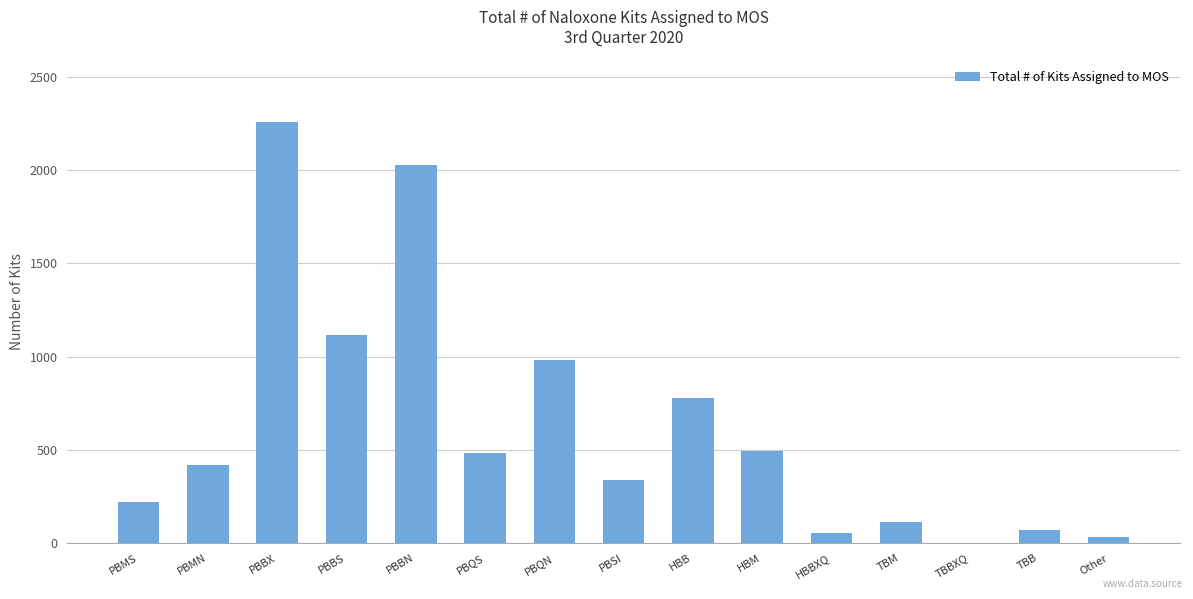

Count the number of categories in the chart.

15